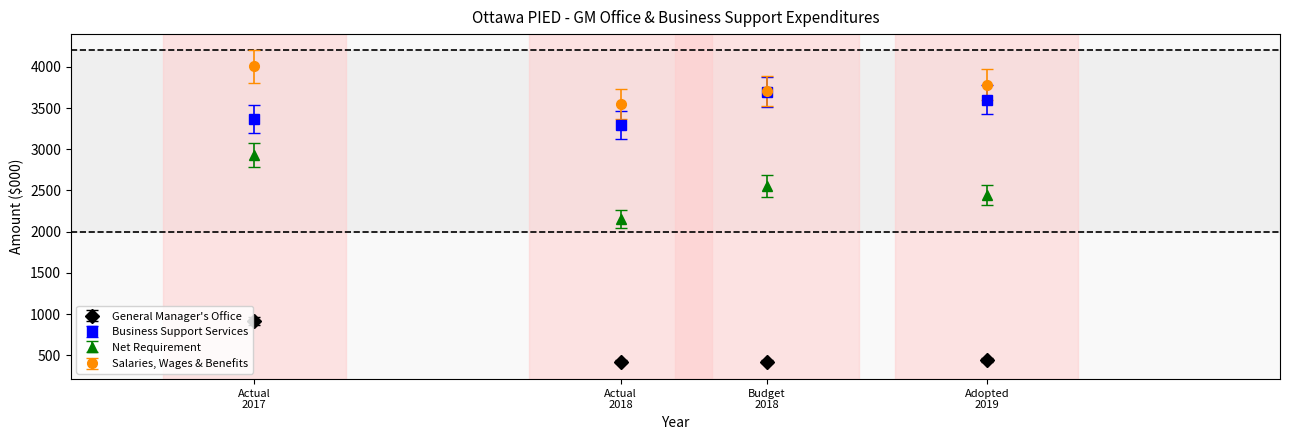

Which series has the largest total across all categories?

Salaries, Wages & Benefits